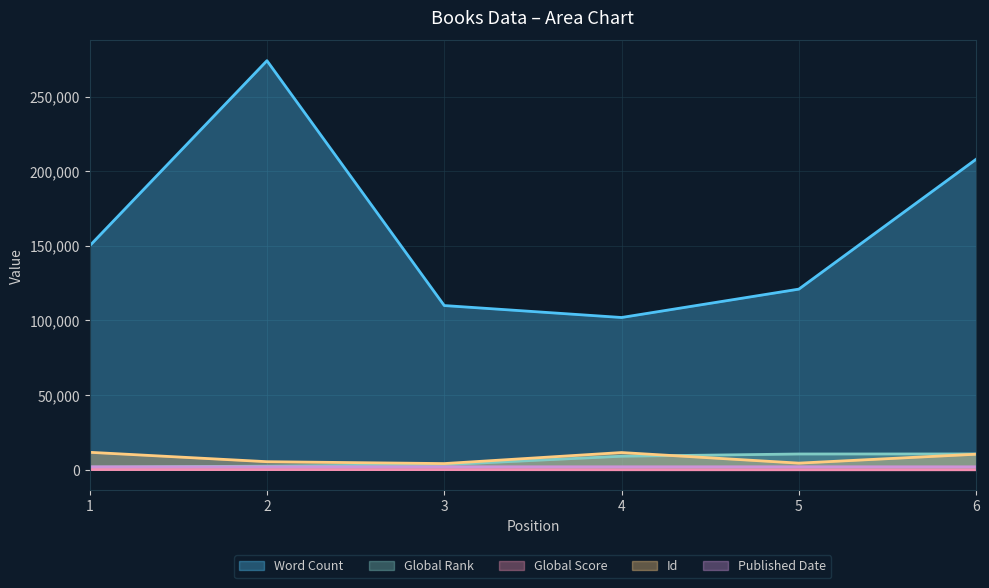

The Global Rank series shows 10583 at 5. True or false?

True